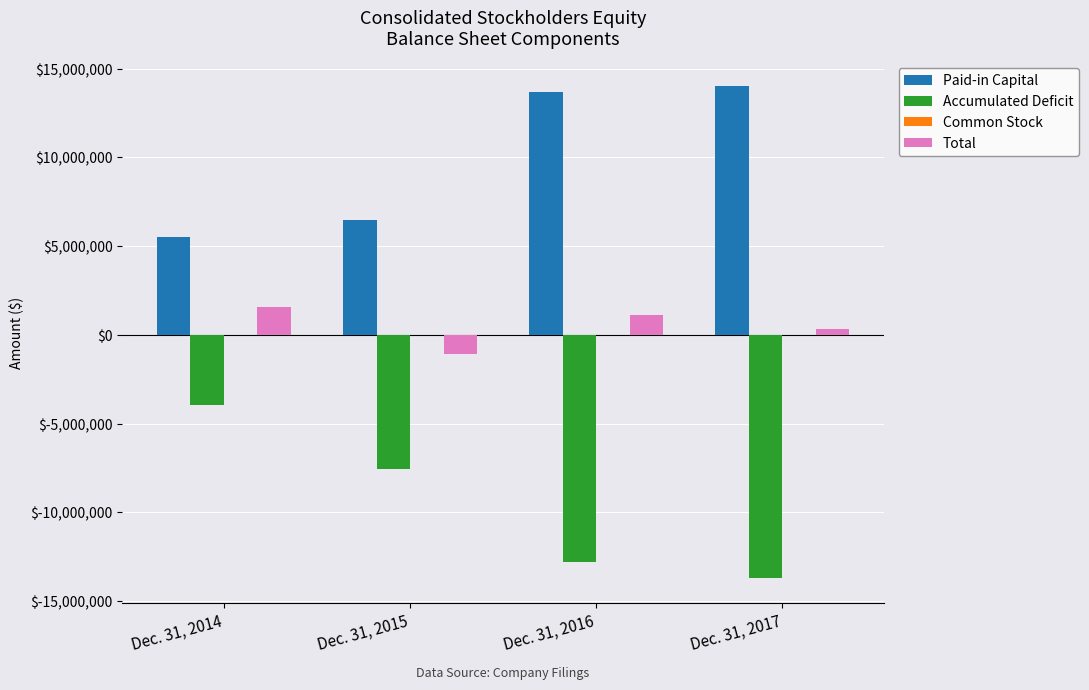

Which series has the largest total across all categories?

Paid-in Capital